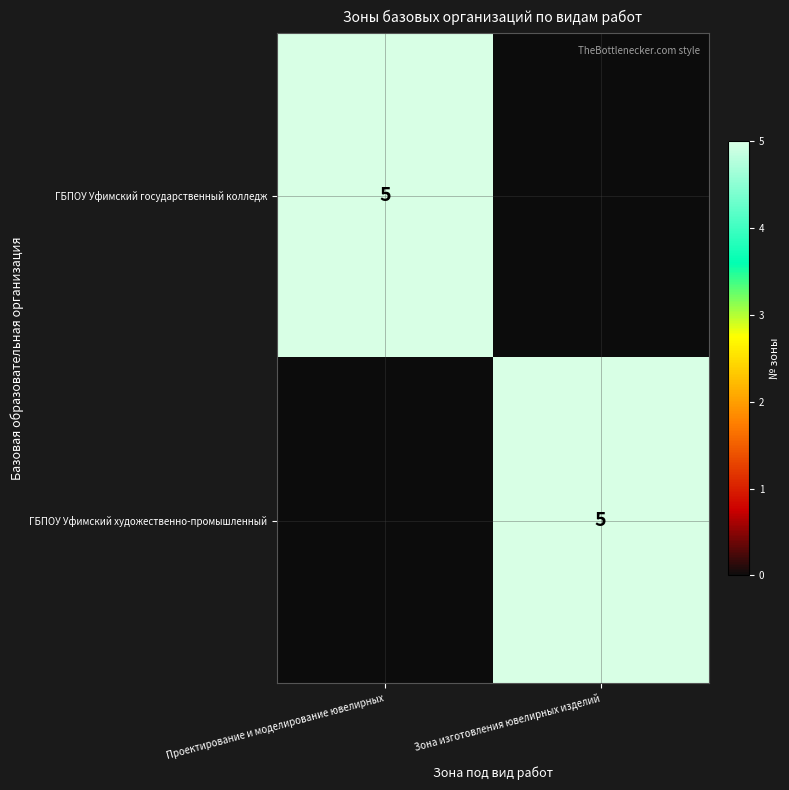

Is it true that ГБПОУ Уфимский государственный колледж equals 3 at Проектирование и моделирование ювелирных?

False